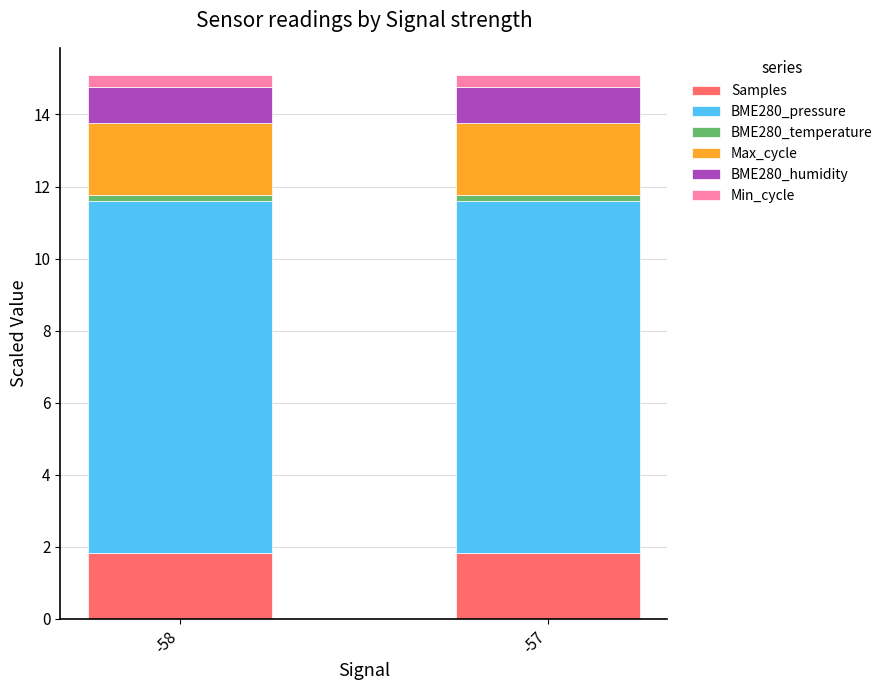

The value of Samples at -58 is 3.0. True or false?

False